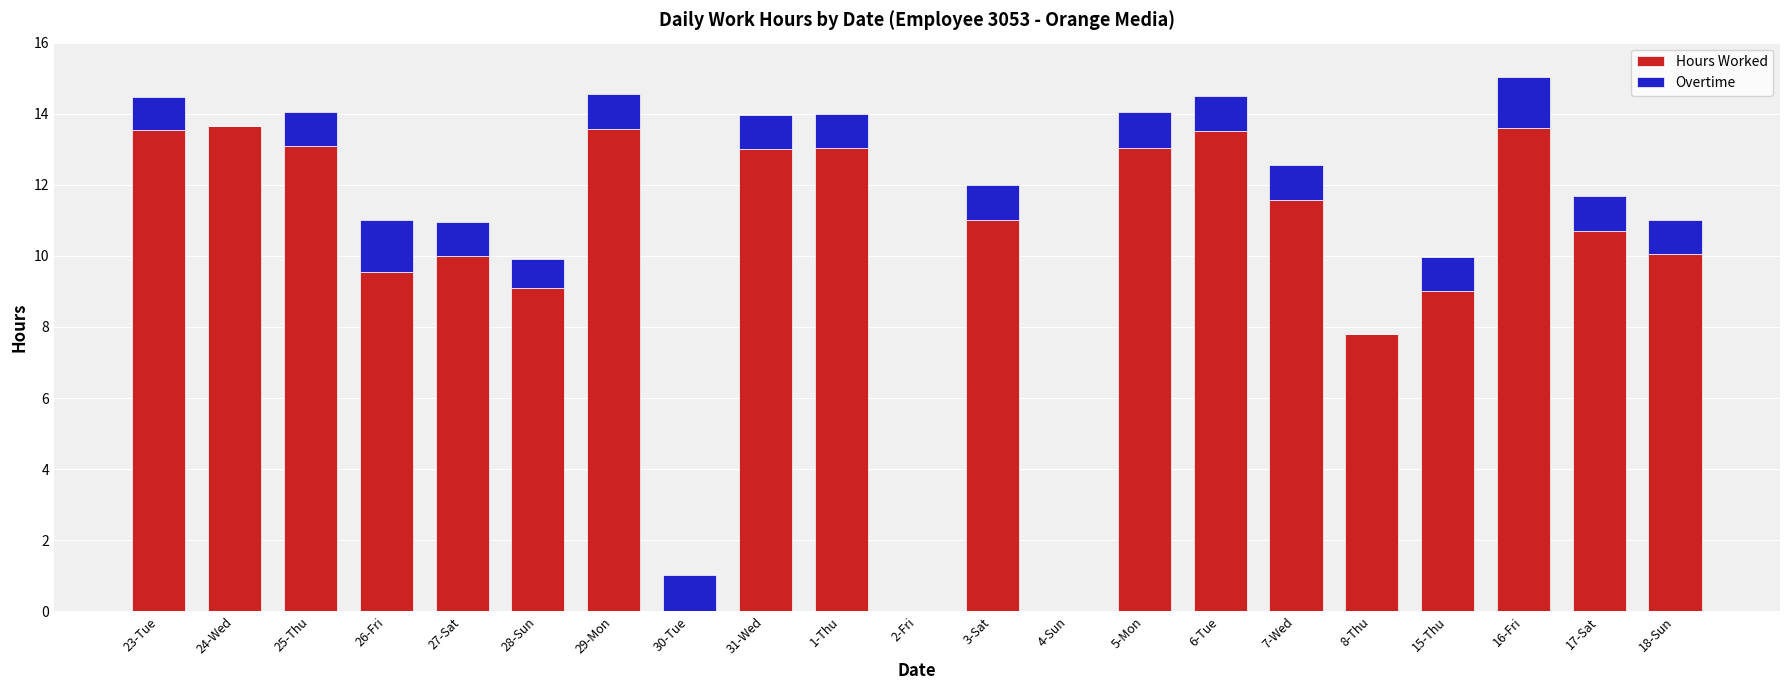

Are the bars grouped side by side (vs. stacked)?

No